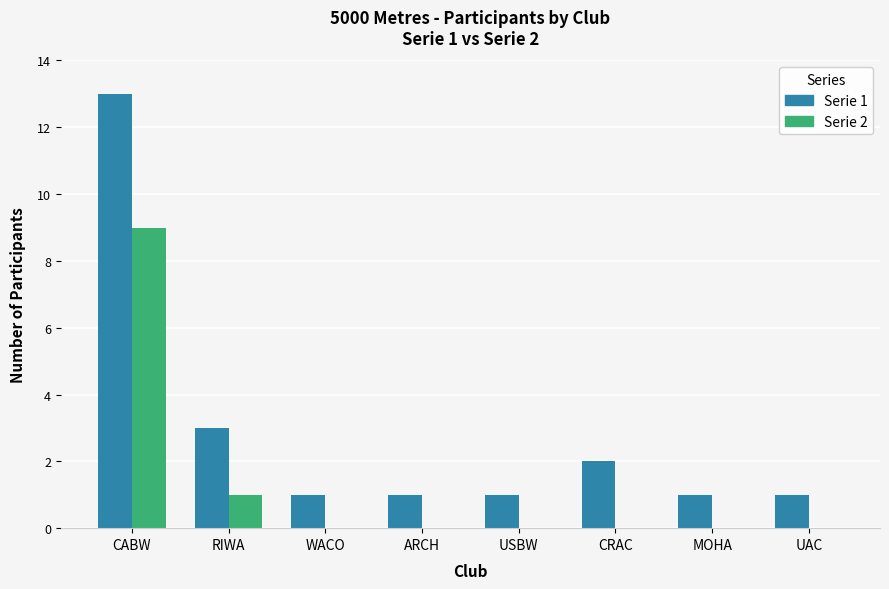

Which category has the highest value in the Serie 1 series?

CABW